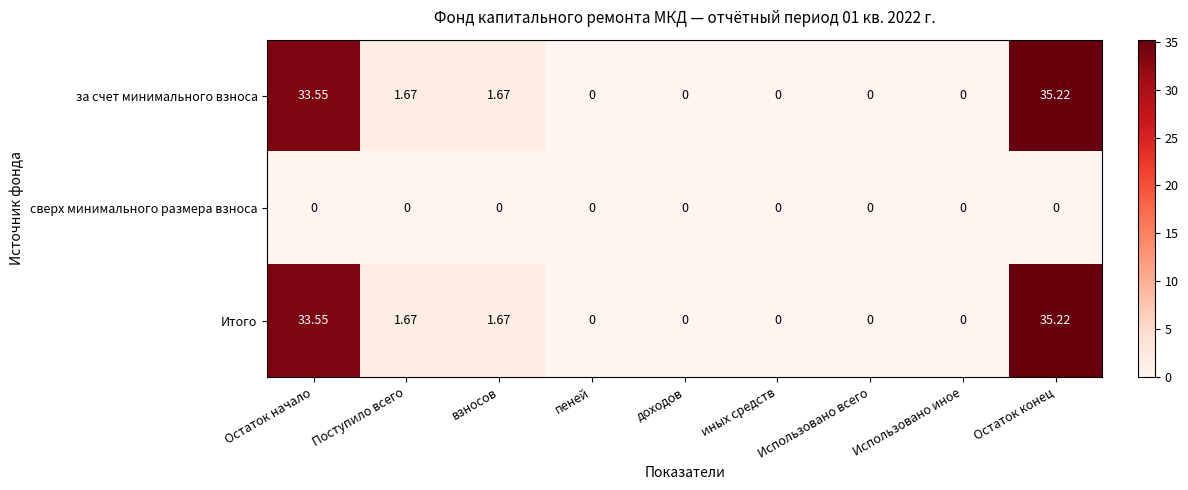

Is the value of сверх минимального размера взноса at доходов greater than the value of за счет минимального взноса at Остаток начало?

No